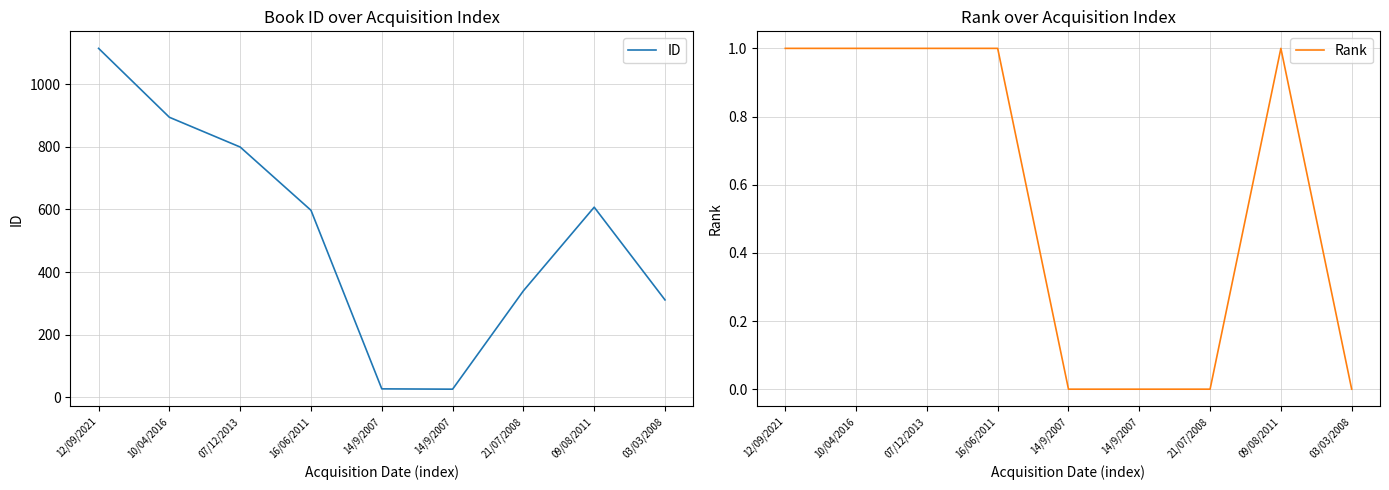

What is the difference between the maximum and minimum values in the Rank series?

1